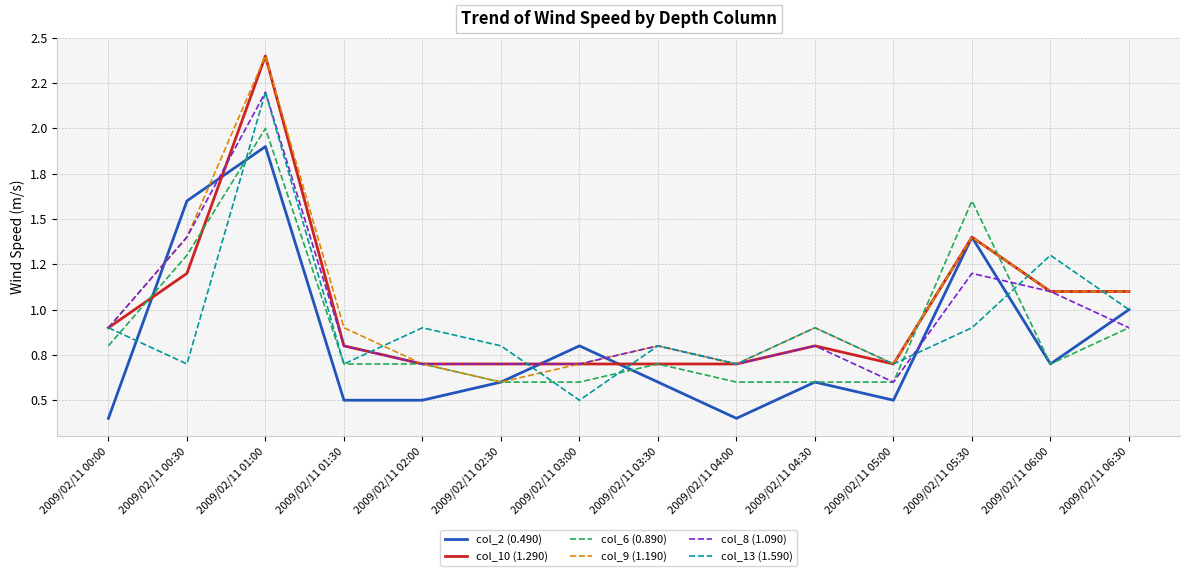

Does the chart have visible grid lines?

Yes